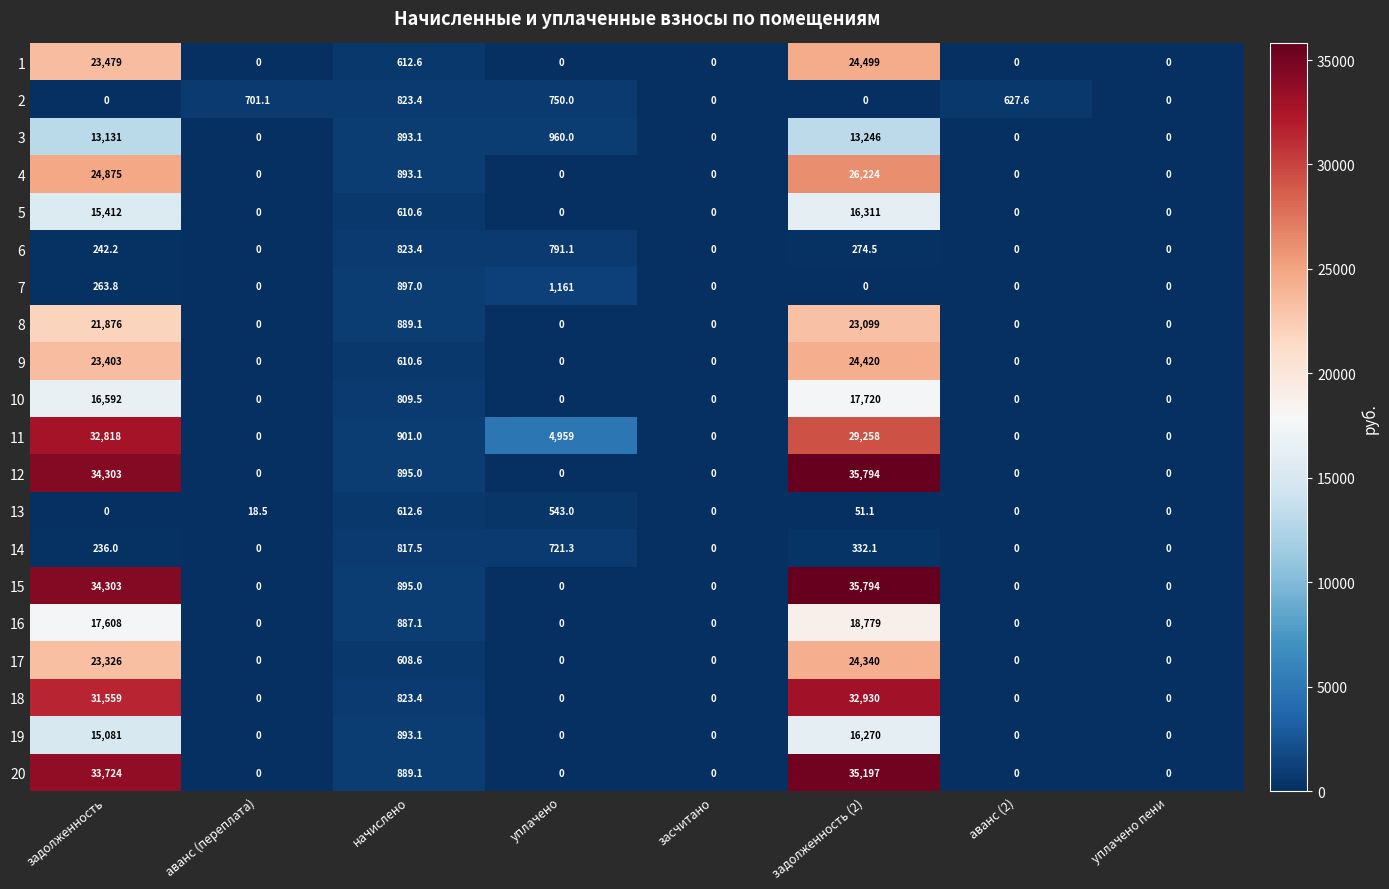

What is the average value of the 6 series?

266.4